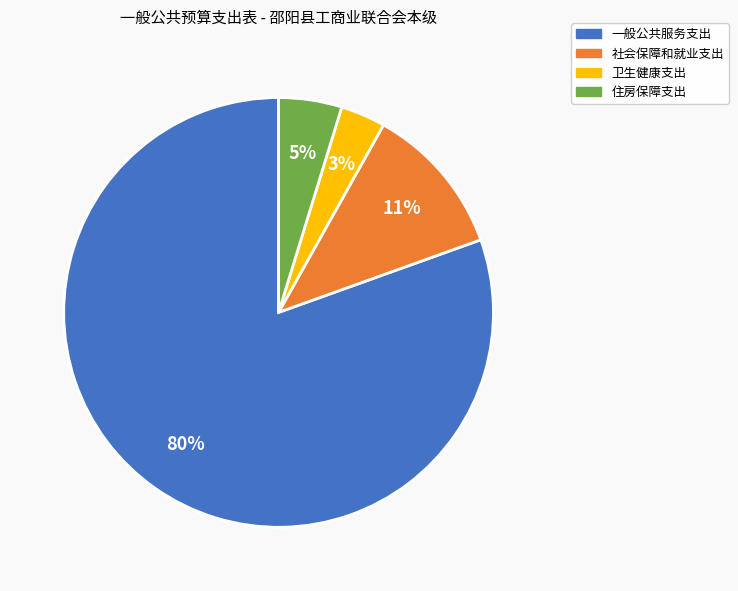

What is the smallest slice in the pie chart?

卫生健康支出